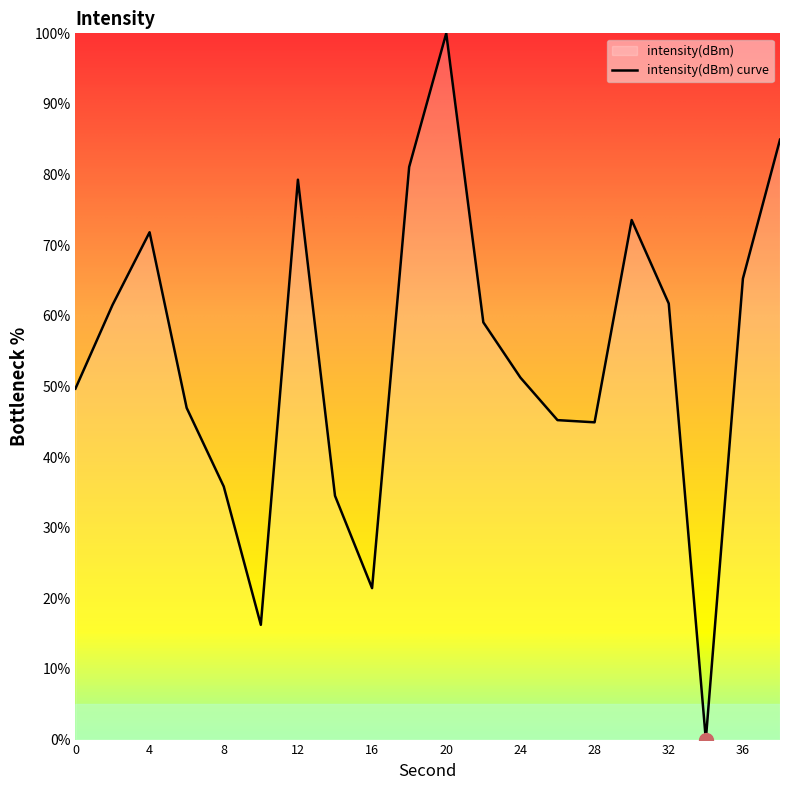

List the labels in order of value, smallest first.

34, 10, 16, 14, 8, 28, 26, 6, 0, 24, 22, 2, 32, 36, 4, 30, 12, 18, 38, 20